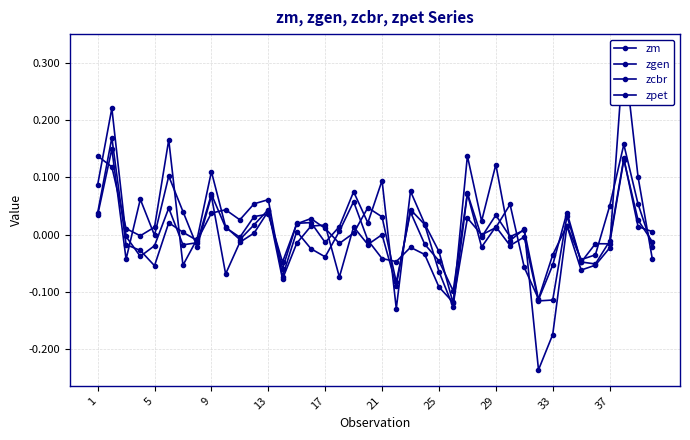

List the series in order of their peak value, lowest first.

zpet, zgen, zm, zcbr